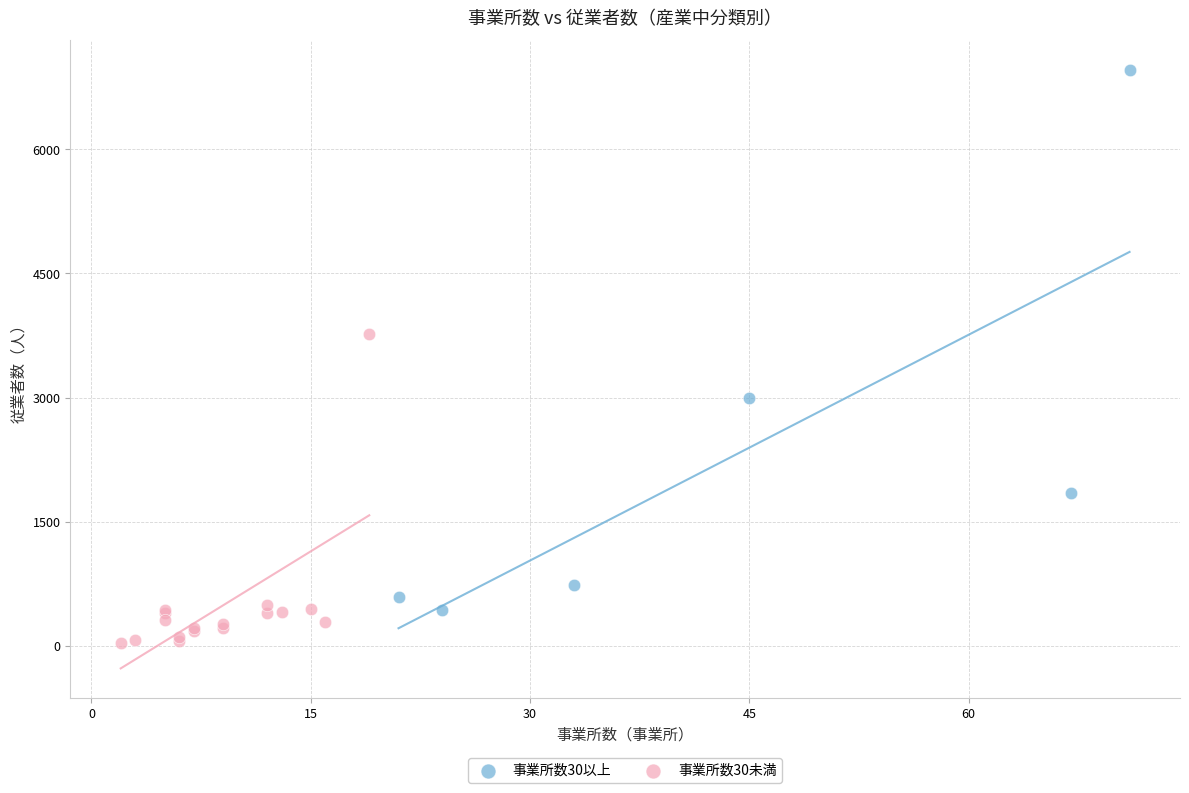

Which series has the widest spread of Y values?

事業所数30以上